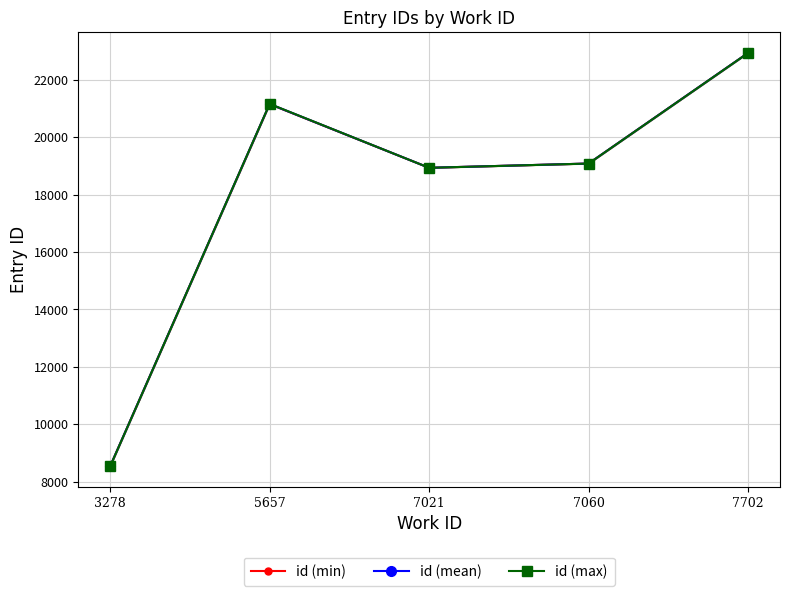

The value of id (mean) at 3278 is 3230. True or false?

False